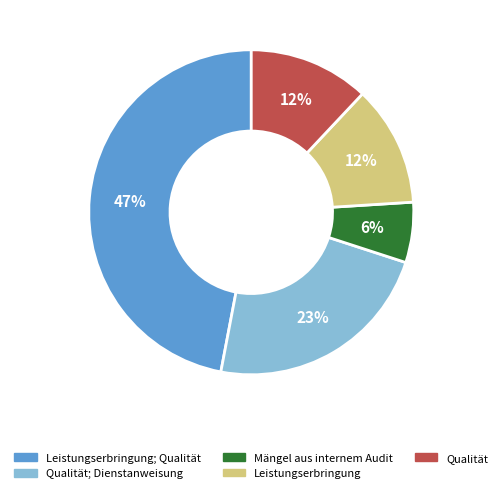

Which slice is the smallest?

Mängel aus internem Audit